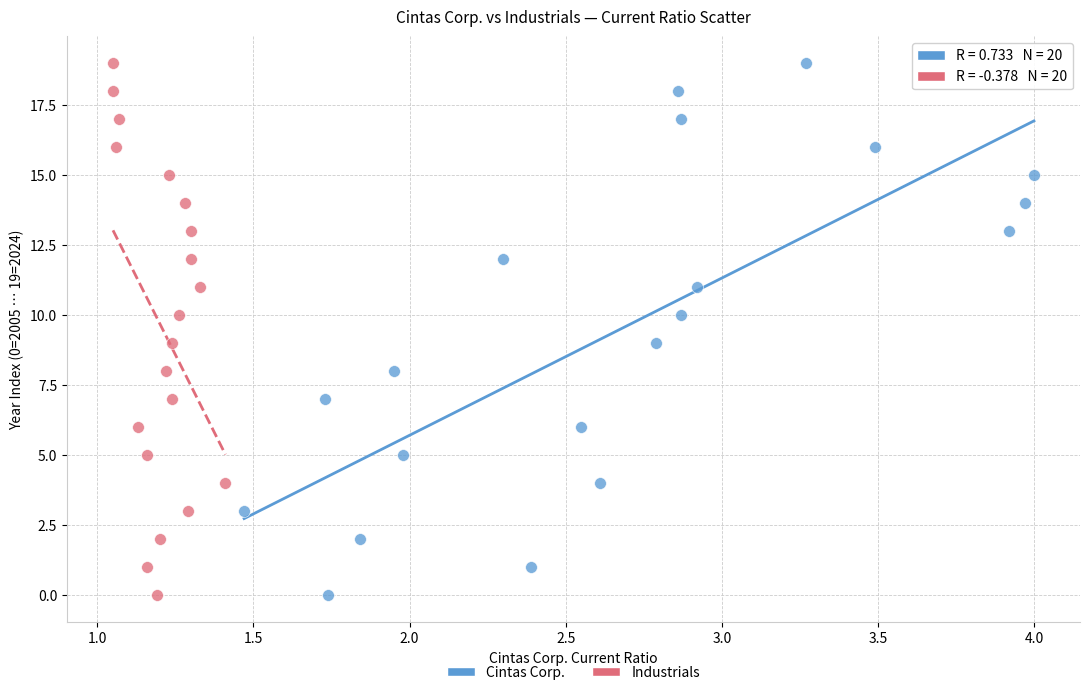

What are all the series names shown in the legend?

Cintas Corp., Industrials